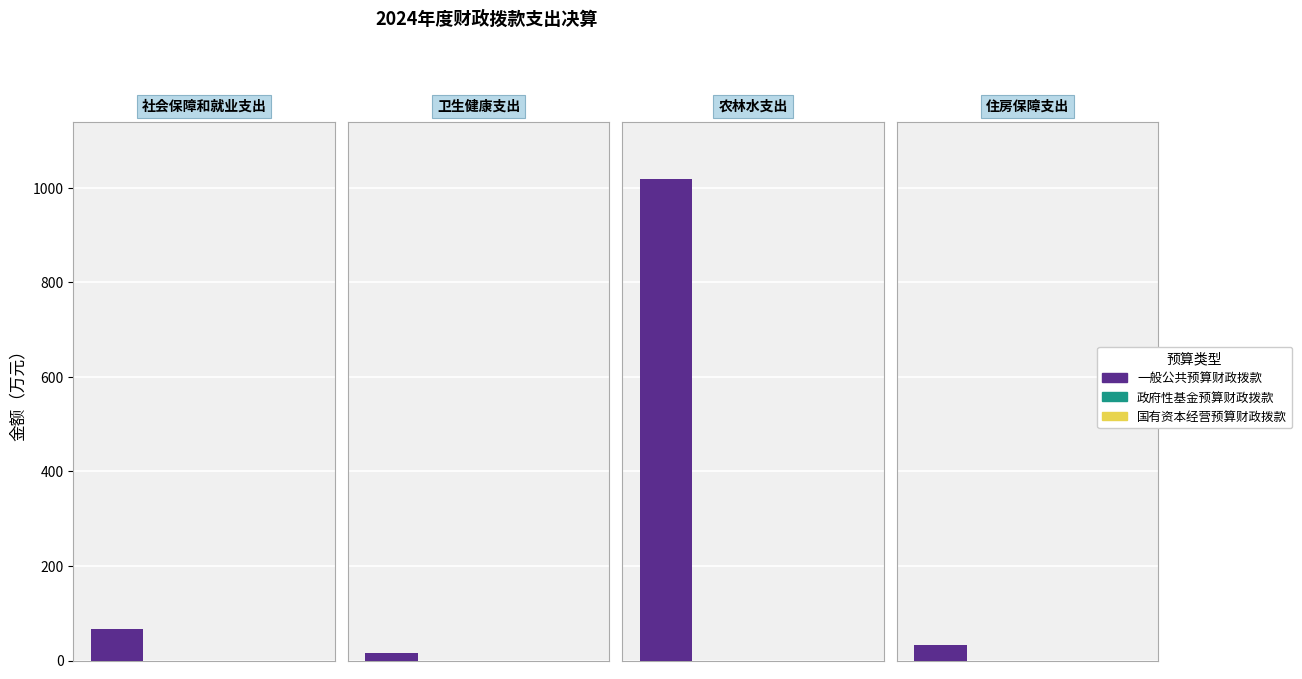

At which category is the sum across all series the highest?

2